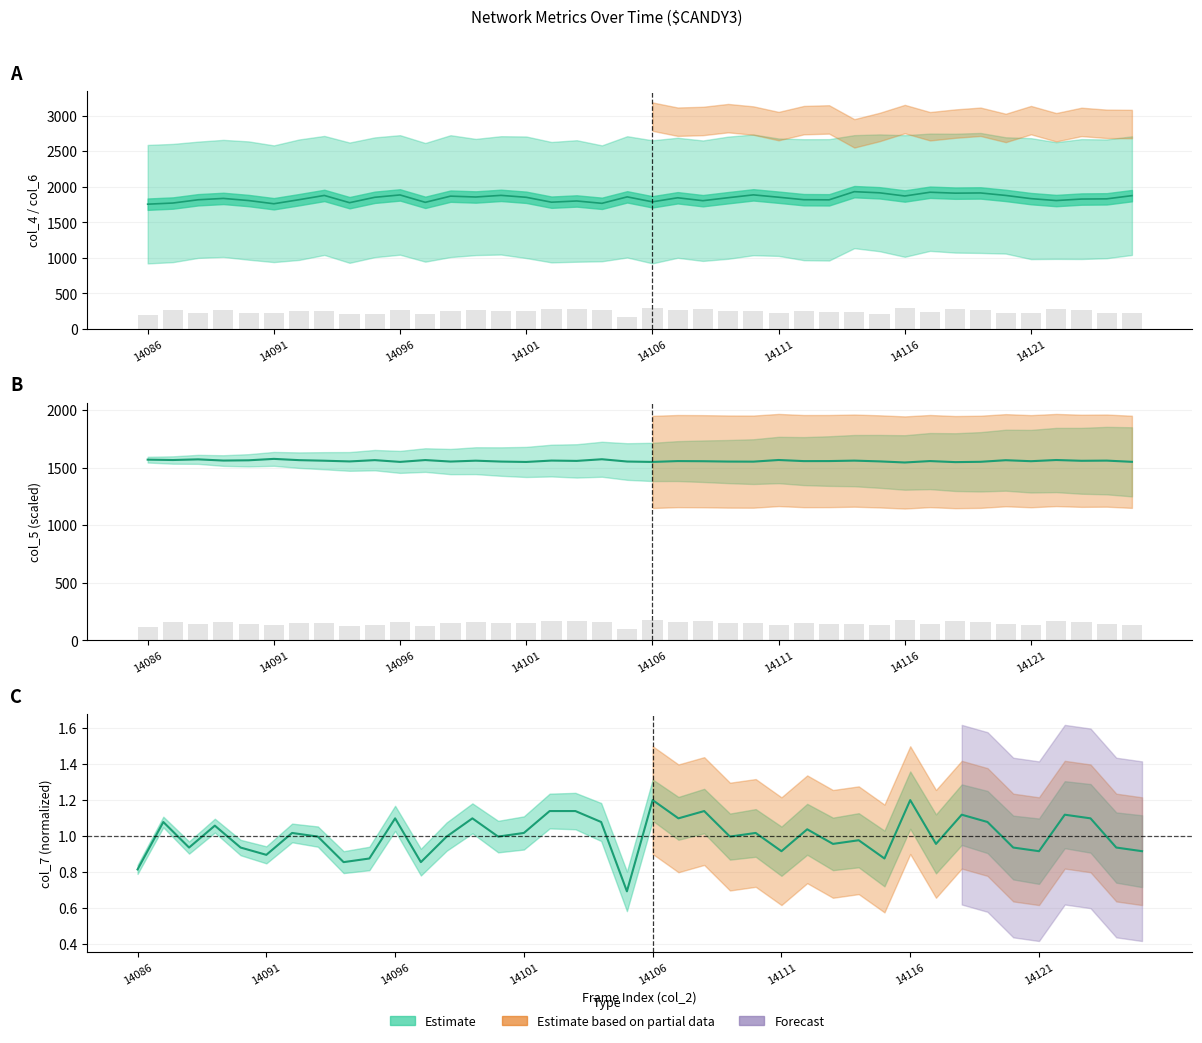

Which series has the largest total across all categories?

col_4